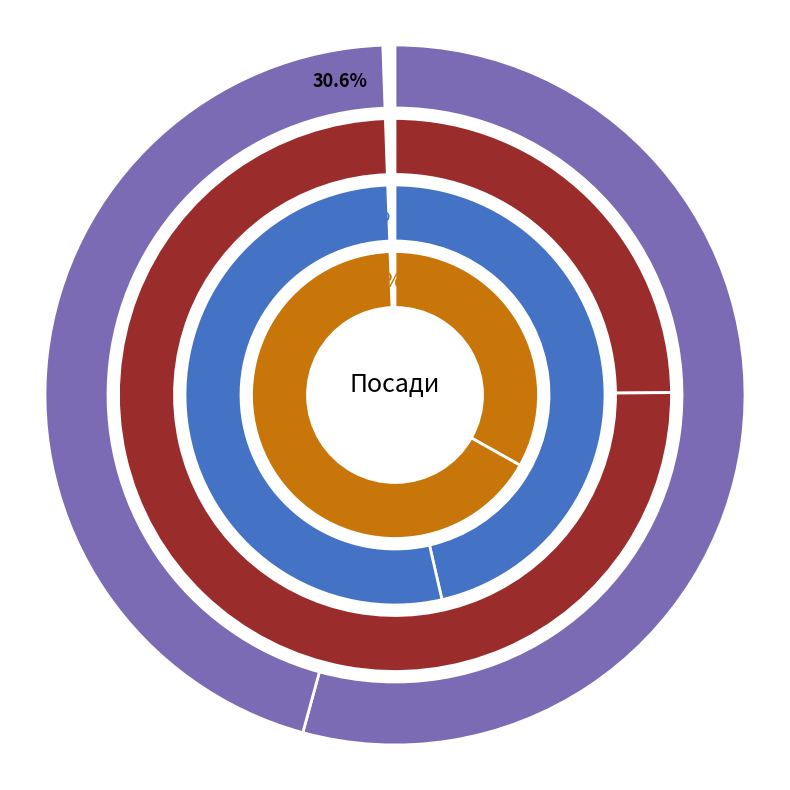

Does Головний лікар represent more than half of the total?

No